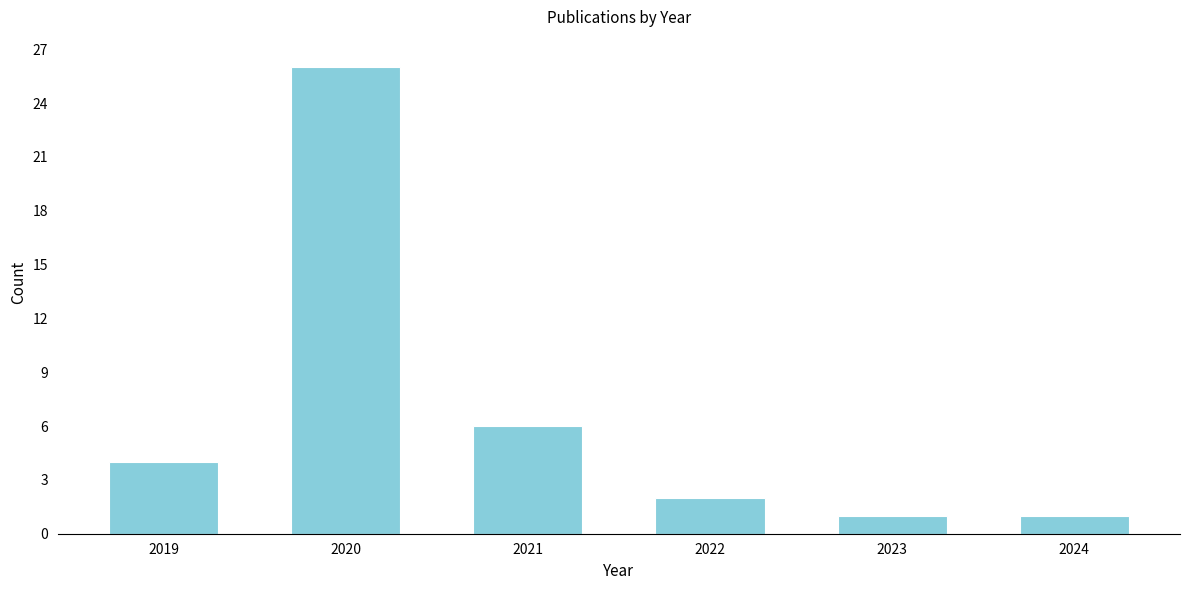

Reading right to left, what are all the values shown in this chart?

2024=1	2023=1	2022=2	2021=6	2020=26	2019=4